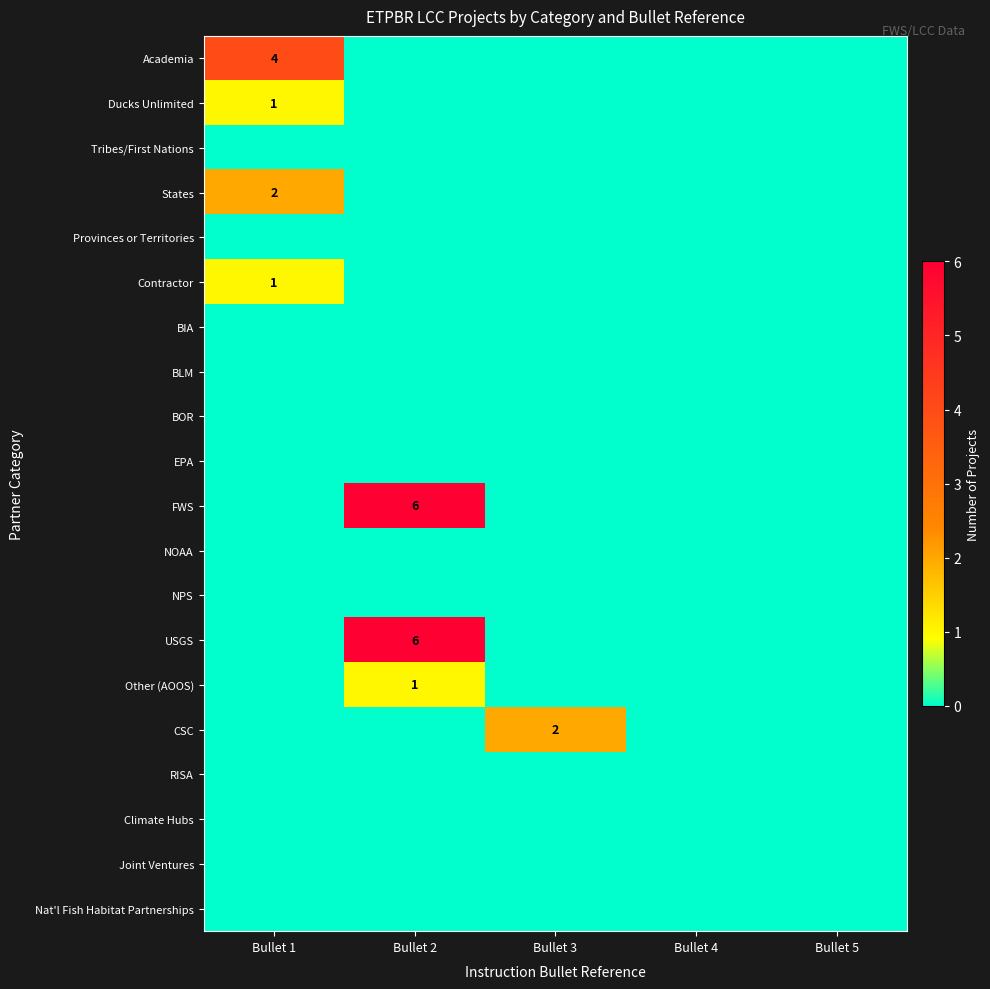

Which has a higher value, Bullet 2 or Bullet 1?

Bullet 1